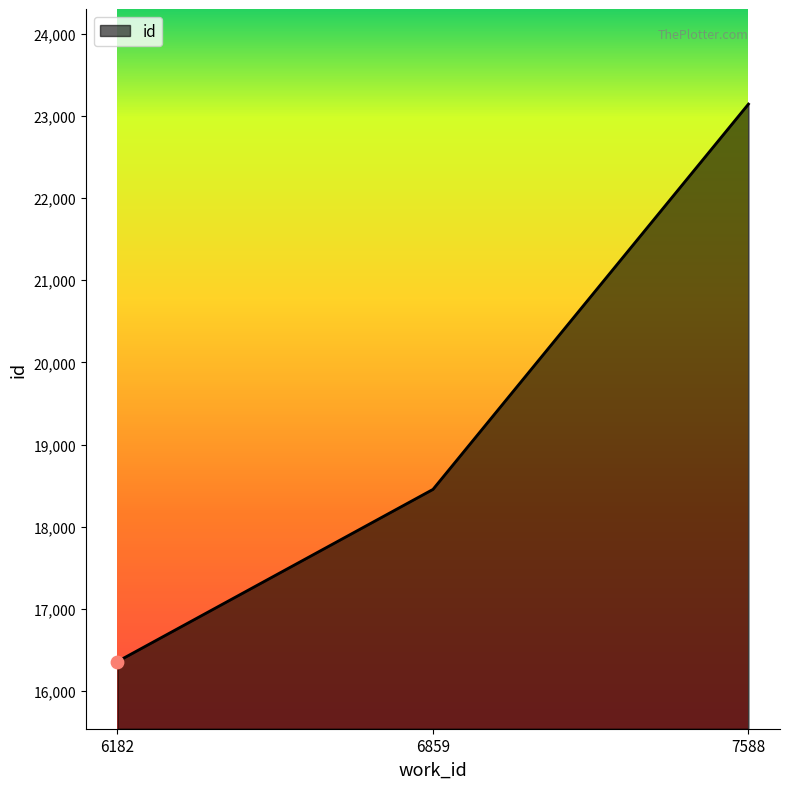

Which has a higher value, 6859 or 7588?

7588